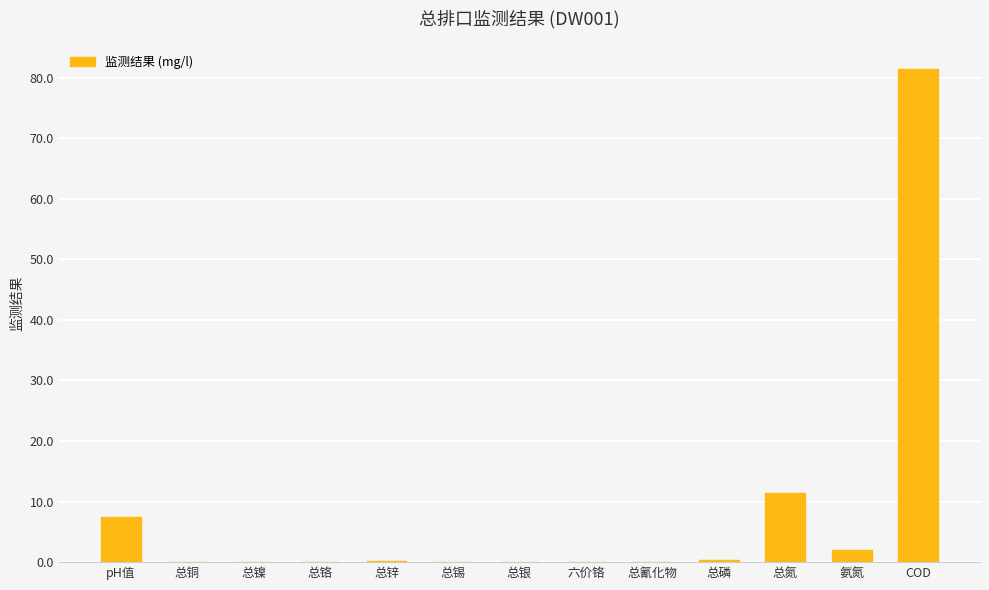

At which label is the value closest to 40?

总氮